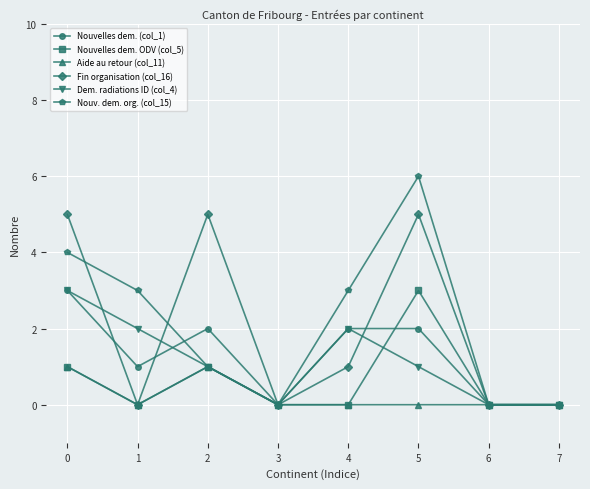

Reading left to right, extract all data points from this chart.

Nouvelles dem. (col_1): 0=3	1=1	2=2	3=0	4=2	5=2	6=0	7=0
Nouvelles dem. ODV (col_5): 0=1	1=0	2=1	3=0	4=0	5=3	6=0	7=0
Aide au retour (col_11): 0=1	1=0	2=1	3=0	4=0	5=0	6=0	7=0
Fin organisation (col_16): 0=5	1=0	2=5	3=0	4=1	5=5	6=0	7=0
Dem. radiations ID (col_4): 0=3	1=2	2=1	3=0	4=2	5=1	6=0	7=0
Nouv. dem. org. (col_15): 0=4	1=3	2=1	3=0	4=3	5=6	6=0	7=0